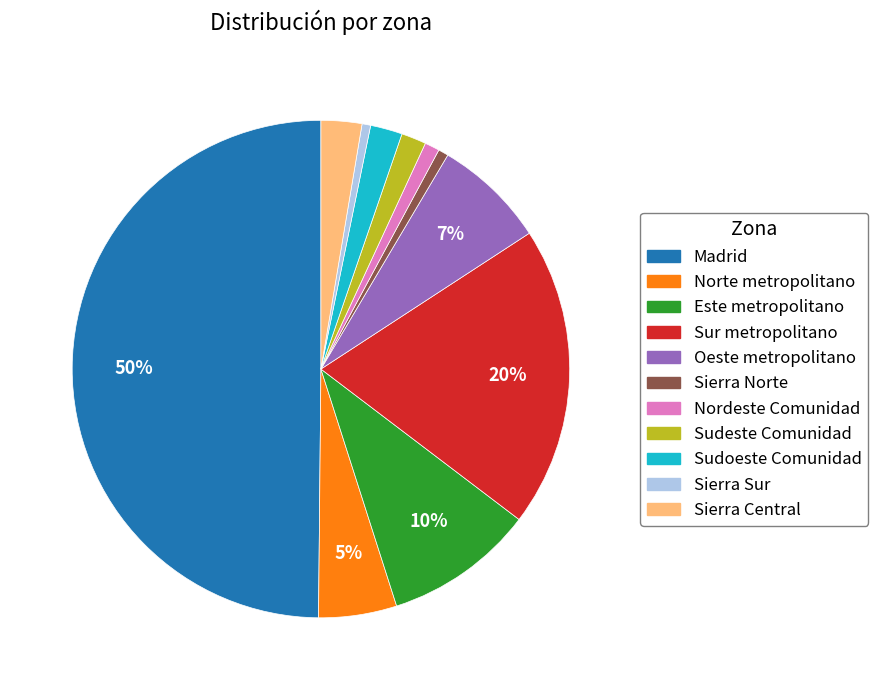

Do Sudoeste Comunidad and Sierra Norte together represent more than half of the pie?

No